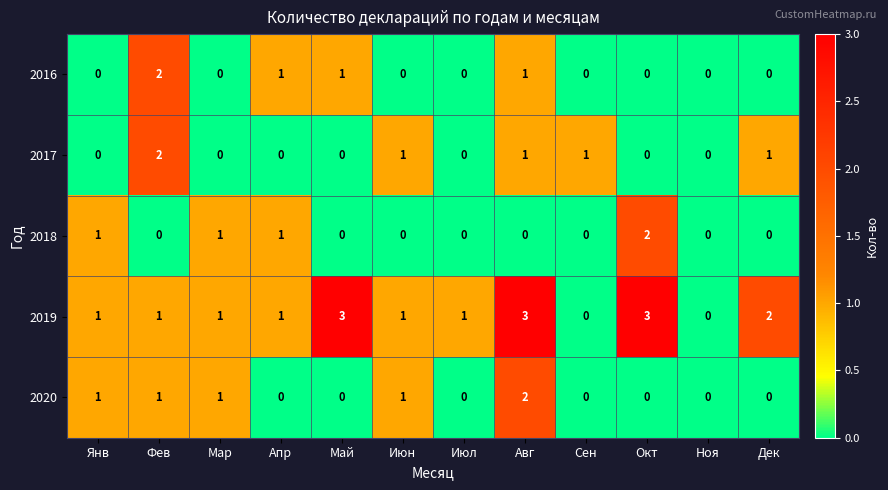

What is the difference between the highest and lowest values at Дек?

2